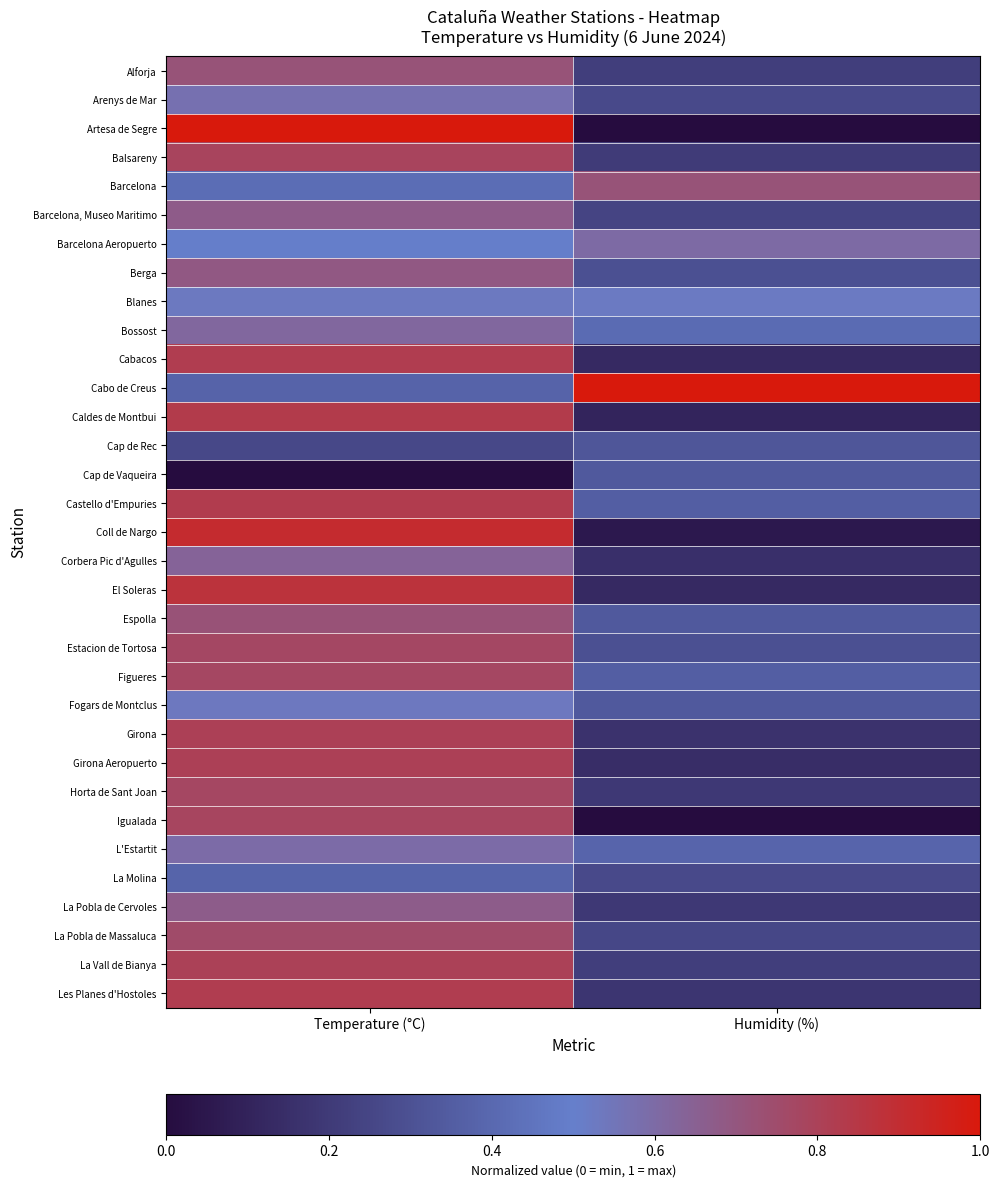

Reading left to right, extract all data points from this chart.

Alforja: Temperature (°C)=0.7	Humidity (%)=0.2
Arenys de Mar: Temperature (°C)=0.6	Humidity (%)=0.3
Artesa de Segre: Temperature (°C)=1.0	Humidity (%)=0.0
Balsareny: Temperature (°C)=0.8	Humidity (%)=0.2
Barcelona: Temperature (°C)=0.4	Humidity (%)=0.7
Barcelona, Museo Maritimo: Temperature (°C)=0.7	Humidity (%)=0.2
Barcelona Aeropuerto: Temperature (°C)=0.5	Humidity (%)=0.6
Berga: Temperature (°C)=0.7	Humidity (%)=0.3
Blanes: Temperature (°C)=0.5	Humidity (%)=0.5
Bossost: Temperature (°C)=0.6	Humidity (%)=0.4
Cabacos: Temperature (°C)=0.8	Humidity (%)=0.1
Cabo de Creus: Temperature (°C)=0.4	Humidity (%)=1.0
Caldes de Montbui: Temperature (°C)=0.8	Humidity (%)=0.1
Cap de Rec: Temperature (°C)=0.3	Humidity (%)=0.3
Cap de Vaqueira: Temperature (°C)=0.0	Humidity (%)=0.3
Castello d'Empuries: Temperature (°C)=0.8	Humidity (%)=0.4
Coll de Nargo: Temperature (°C)=0.9	Humidity (%)=0.1
Corbera Pic d'Agulles: Temperature (°C)=0.6	Humidity (%)=0.2
El Soleras: Temperature (°C)=0.9	Humidity (%)=0.1
Espolla: Temperature (°C)=0.7	Humidity (%)=0.3
Estacion de Tortosa: Temperature (°C)=0.8	Humidity (%)=0.3
Figueres: Temperature (°C)=0.8	Humidity (%)=0.4
Fogars de Montclus: Temperature (°C)=0.5	Humidity (%)=0.3
Girona: Temperature (°C)=0.8	Humidity (%)=0.2
Girona Aeropuerto: Temperature (°C)=0.8	Humidity (%)=0.1
Horta de Sant Joan: Temperature (°C)=0.8	Humidity (%)=0.2
Igualada: Temperature (°C)=0.8	Humidity (%)=0.0
L'Estartit: Temperature (°C)=0.6	Humidity (%)=0.4
La Molina: Temperature (°C)=0.4	Humidity (%)=0.3
La Pobla de Cervoles: Temperature (°C)=0.7	Humidity (%)=0.2
La Pobla de Massaluca: Temperature (°C)=0.8	Humidity (%)=0.3
La Vall de Bianya: Temperature (°C)=0.8	Humidity (%)=0.2
Les Planes d'Hostoles: Temperature (°C)=0.8	Humidity (%)=0.2